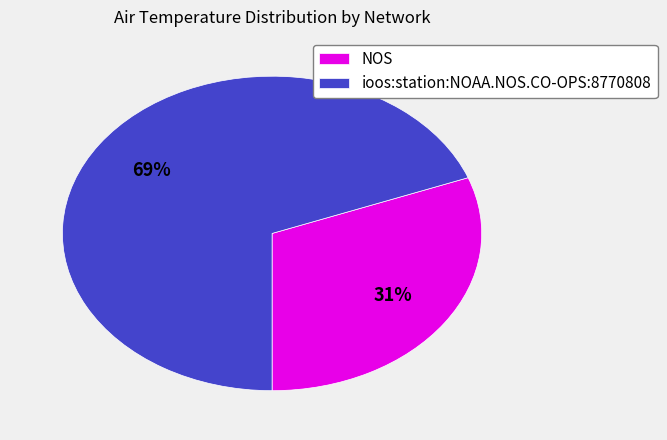

Between NOS and ioos:station:NOAA.NOS.CO-OPS:8770808, which is larger?

ioos:station:NOAA.NOS.CO-OPS:8770808